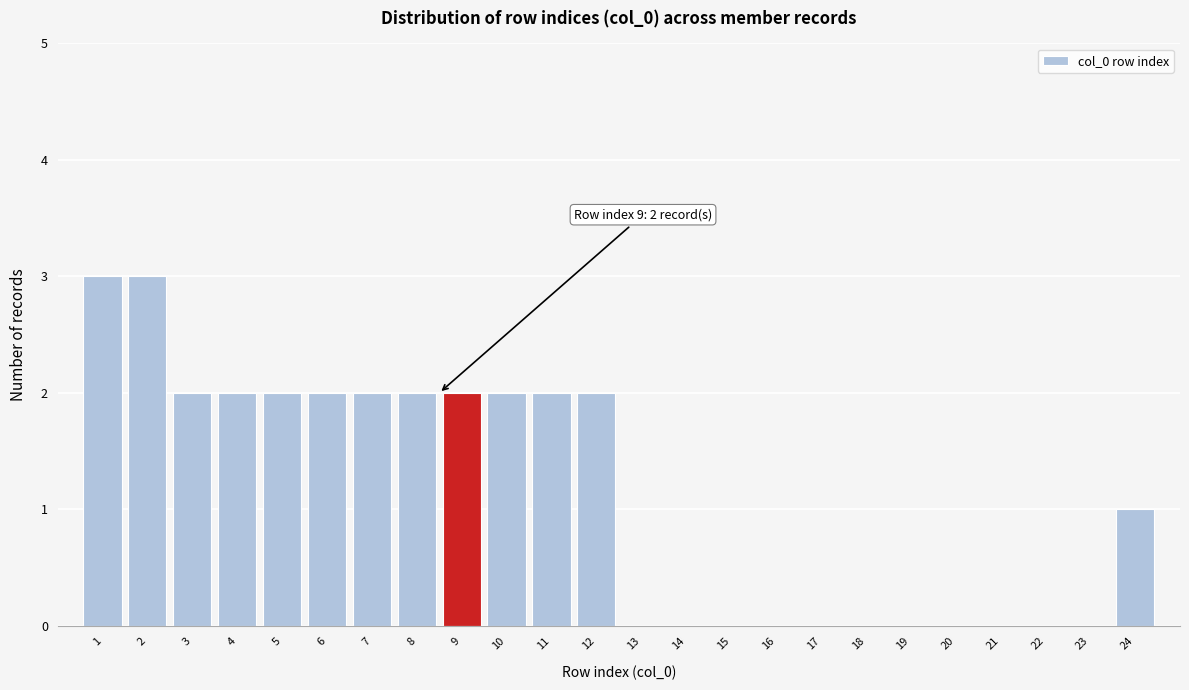

Reading left to right, transcribe all the data shown in this chart.

1=3	2=3	3=2	4=2	5=2	6=2	7=2	8=2	9=2	10=2	11=2	12=2	13=0	14=0	15=0	16=0	17=0	18=0	19=0	20=0	21=0	22=0	23=0	24=1